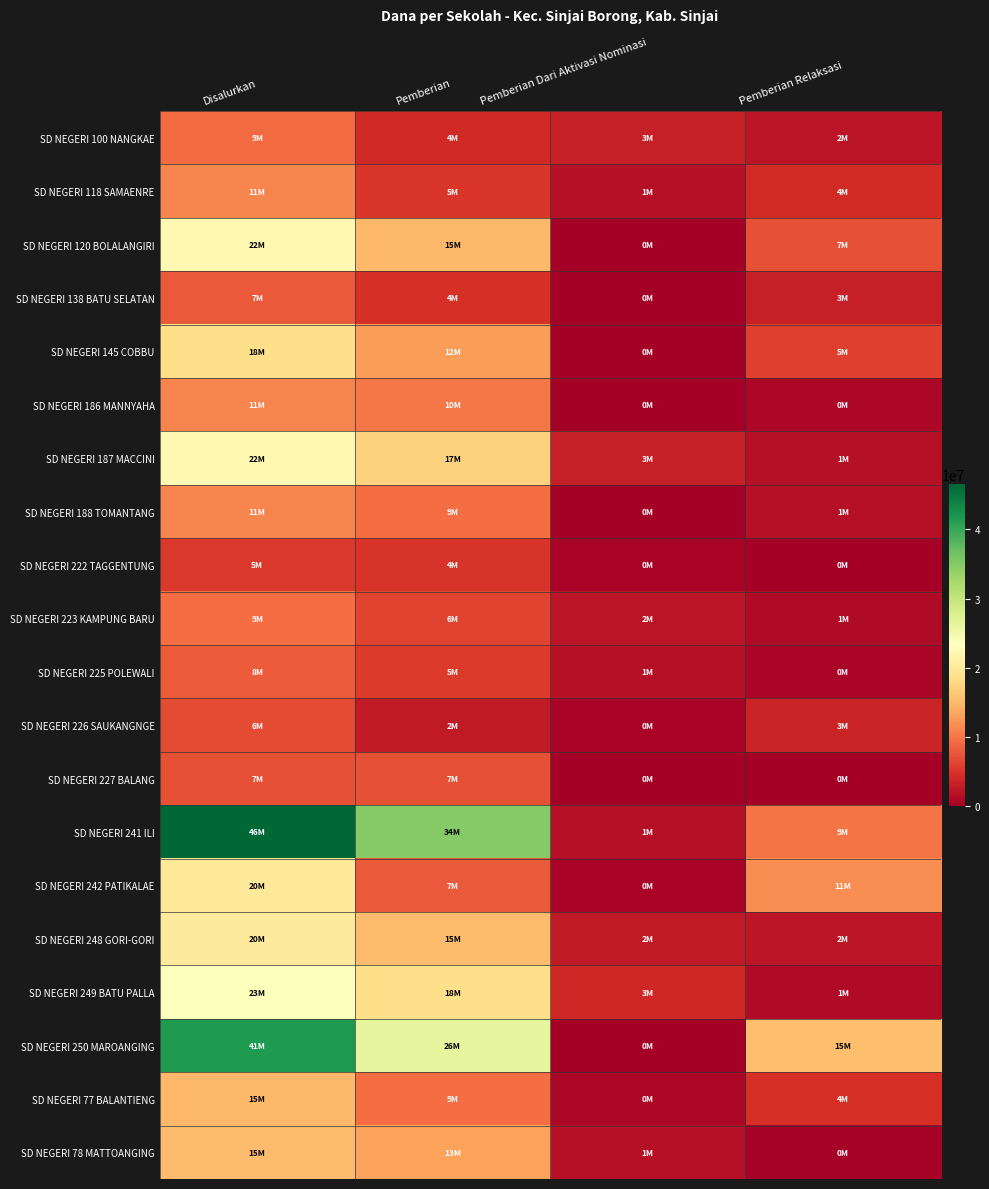

Count the number of categories in the chart.

4